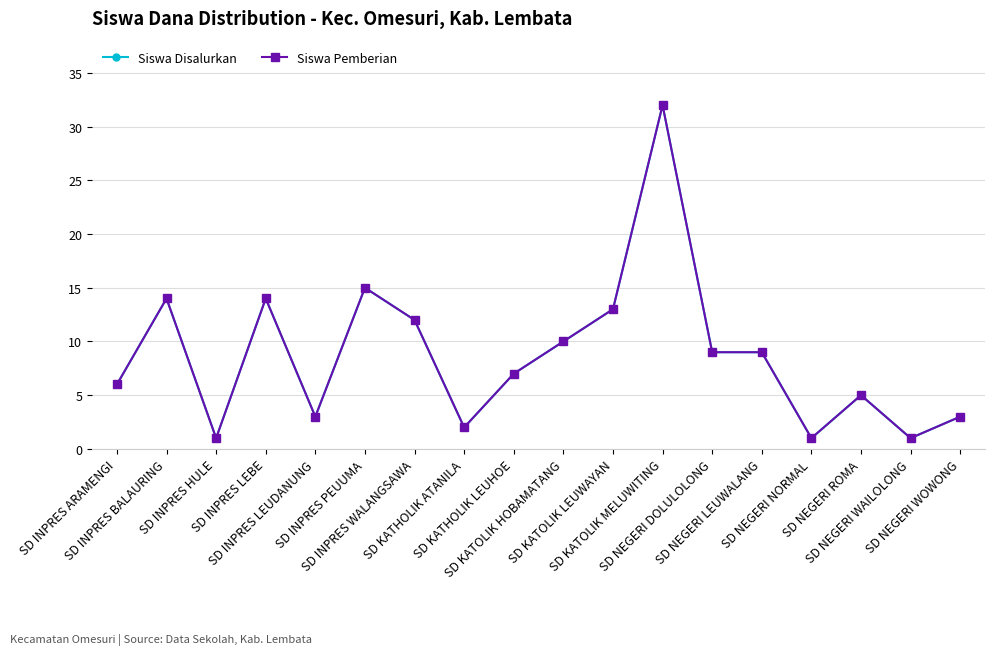

What is the average value of the Siswa Disalurkan series?

9